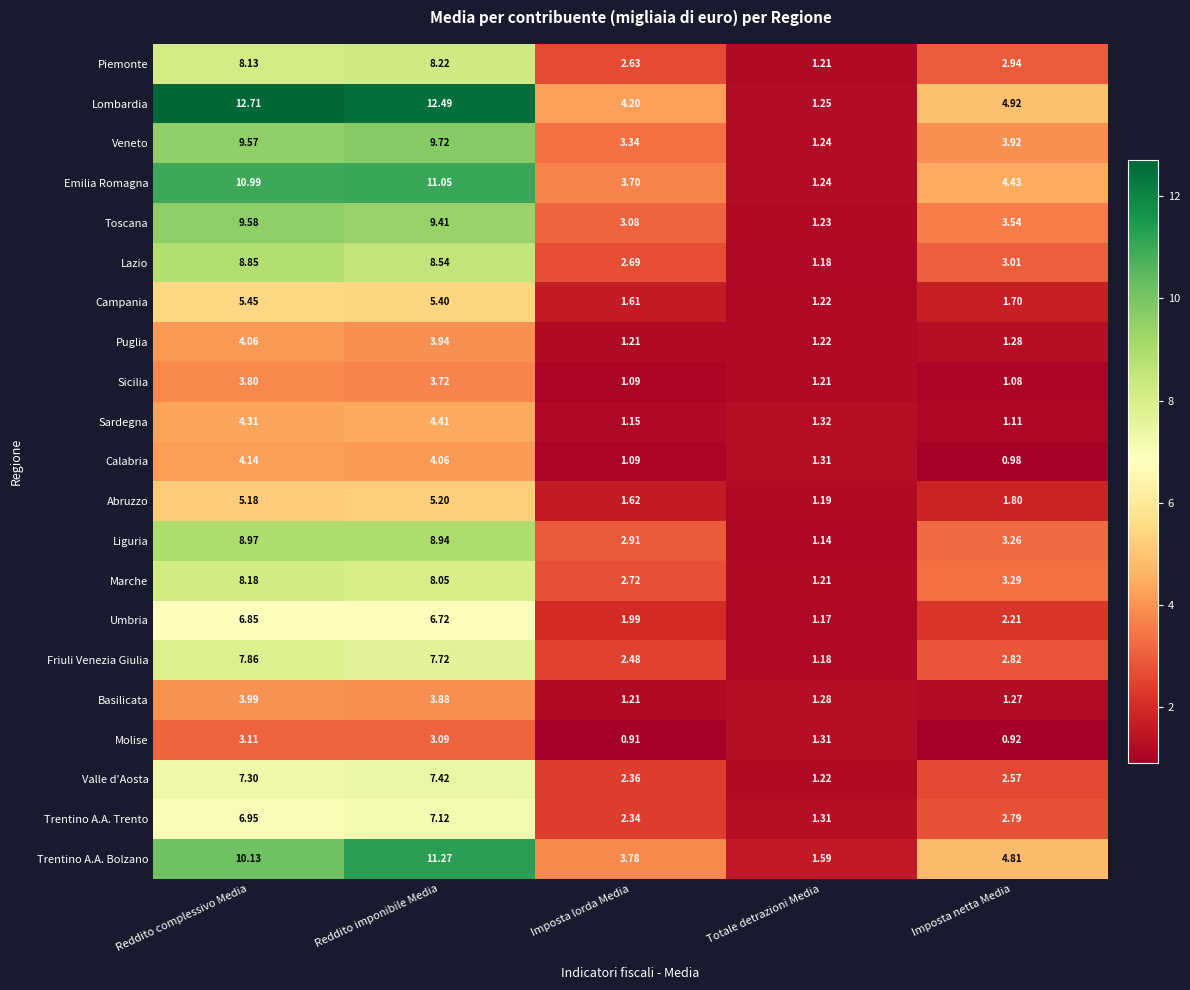

Which series has the widest spread of values?

Lombardia